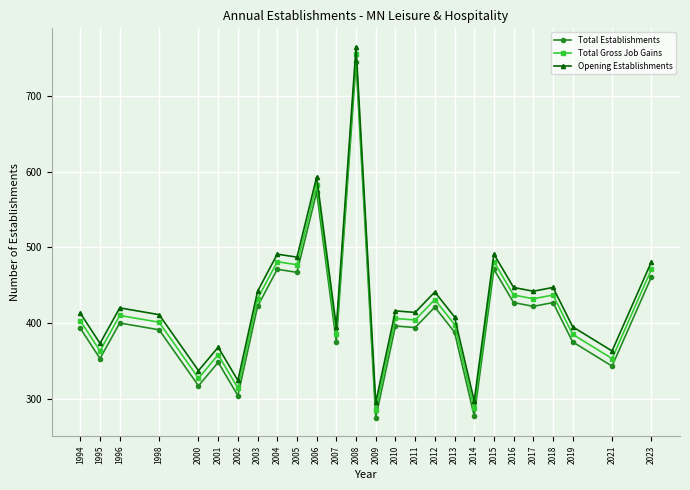

List the series in order of their overall mean, lowest first.

Total Establishments, Total Gross Job Gains, Opening Establishments